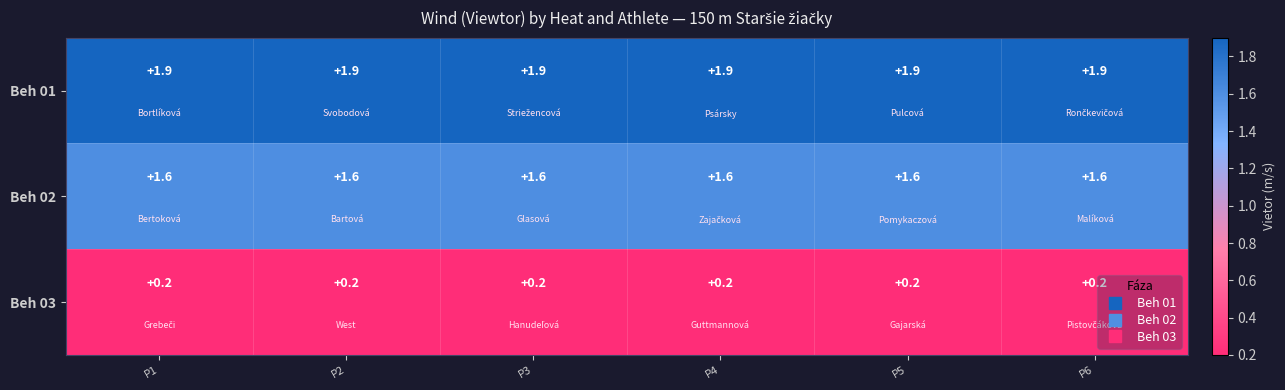

Count the number of data series in this chart.

3